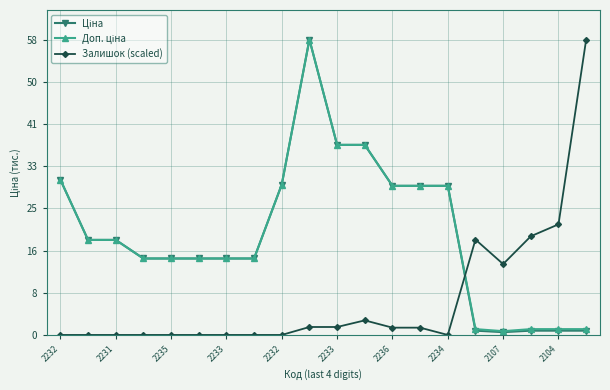

Does the chart have visible grid lines?

Yes